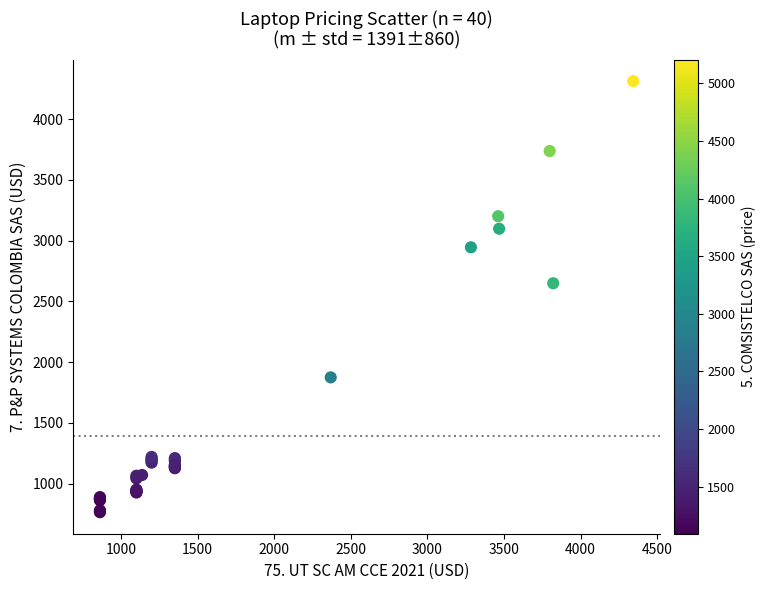

What Y value in the scatter plot is closest to 2538?

2649